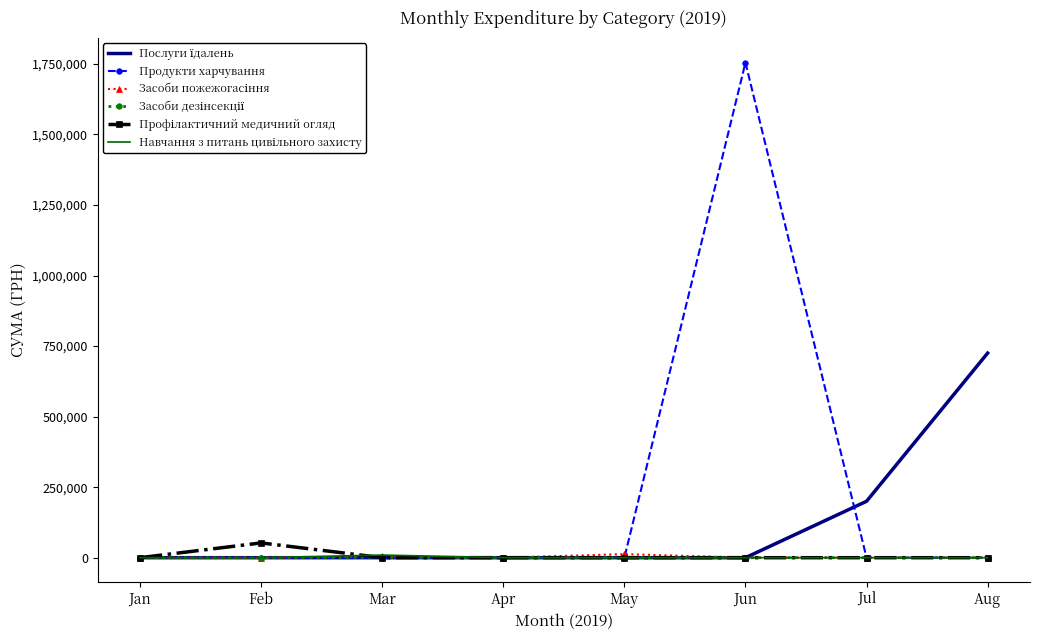

Is it true that Продукти харчування equals 0.0 at Apr?

True